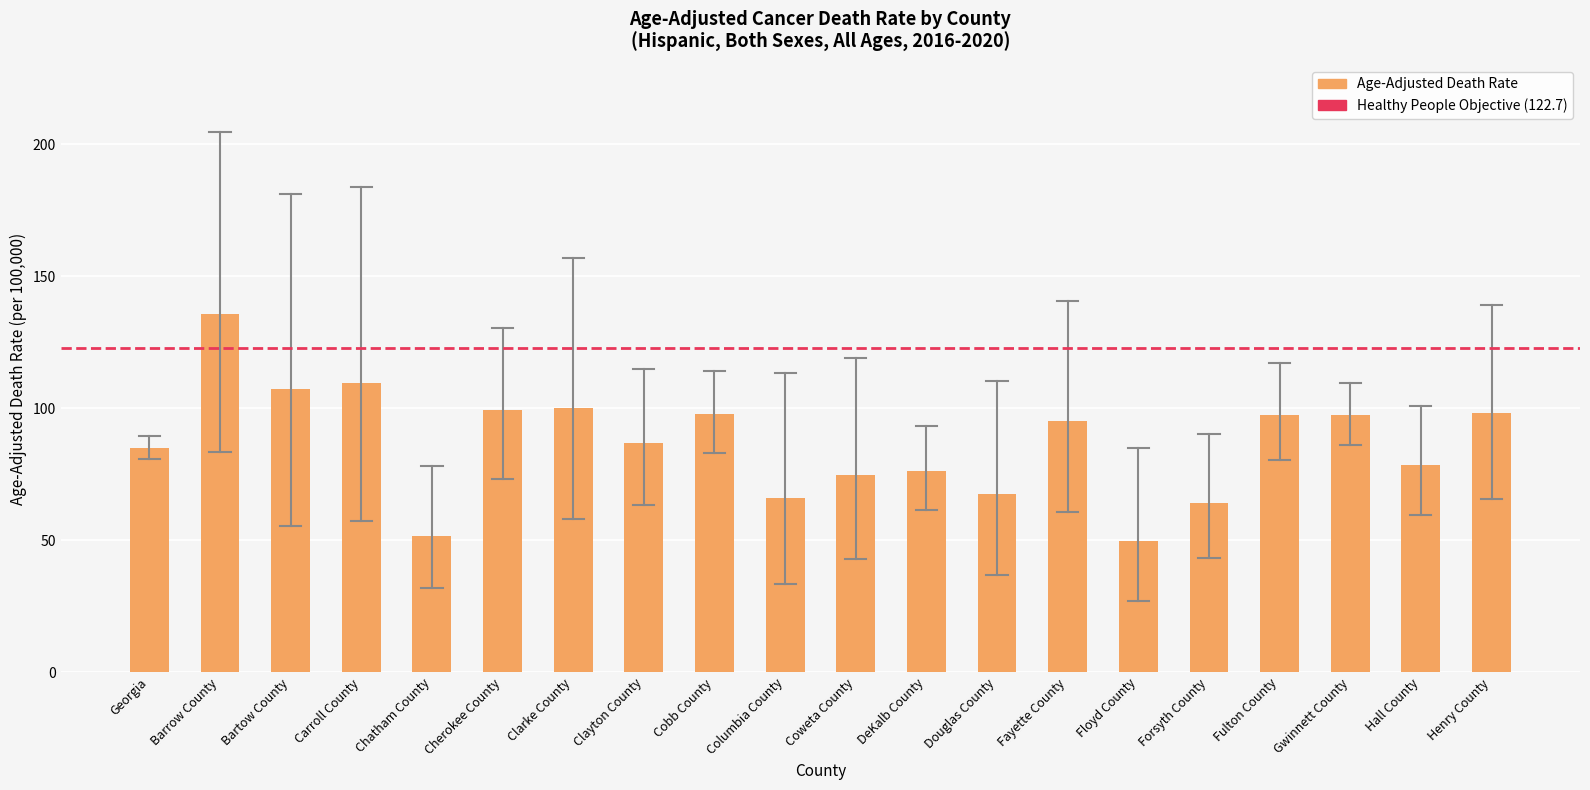

What is the label of the 16th bar from the left?

Forsyth County